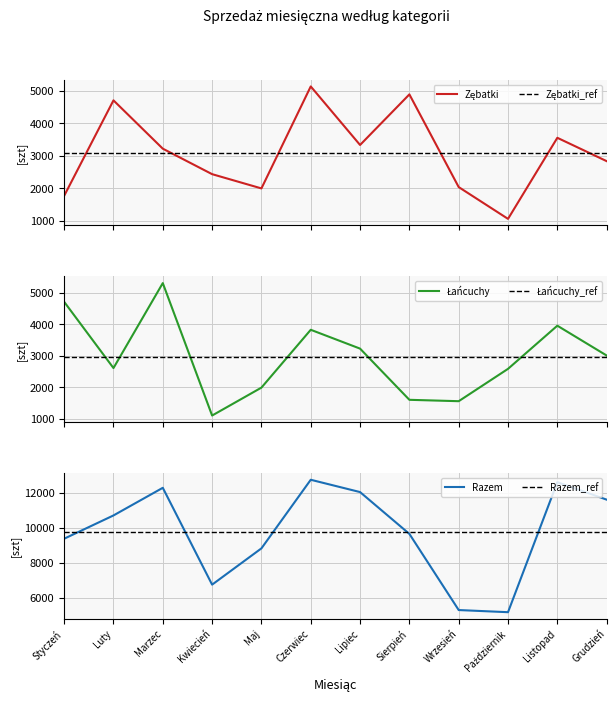

What is the label of the 1st point from the right?

Grudzień